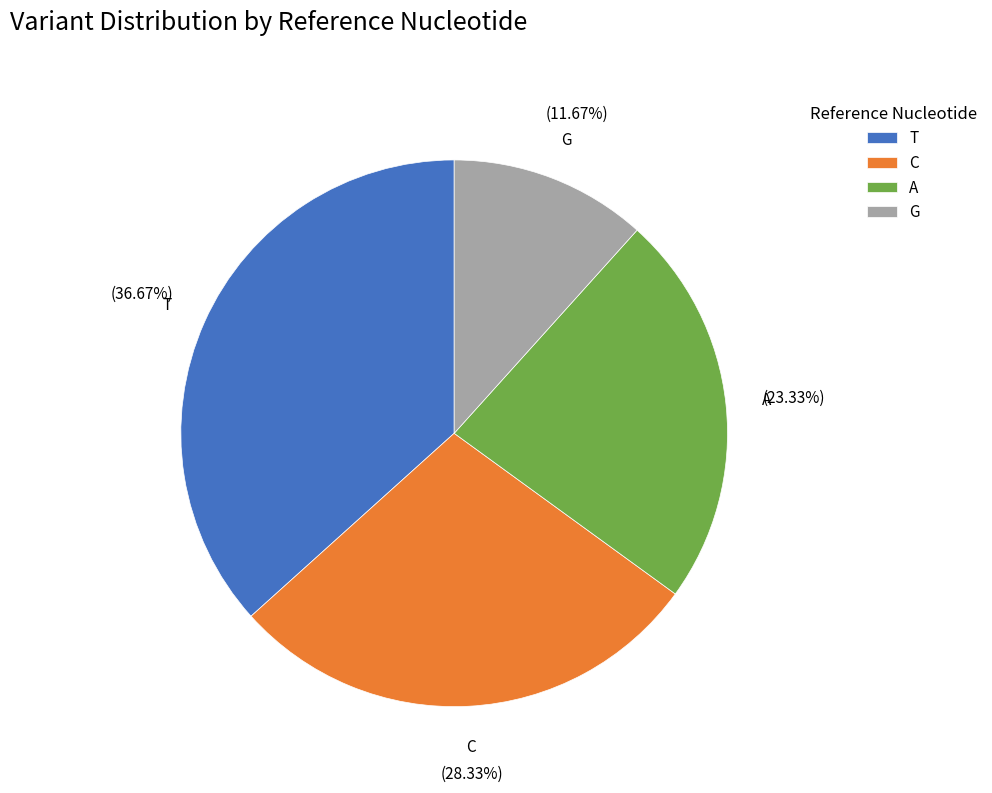

To the nearest percent, what is the difference between the T and G slice percentages?

25%